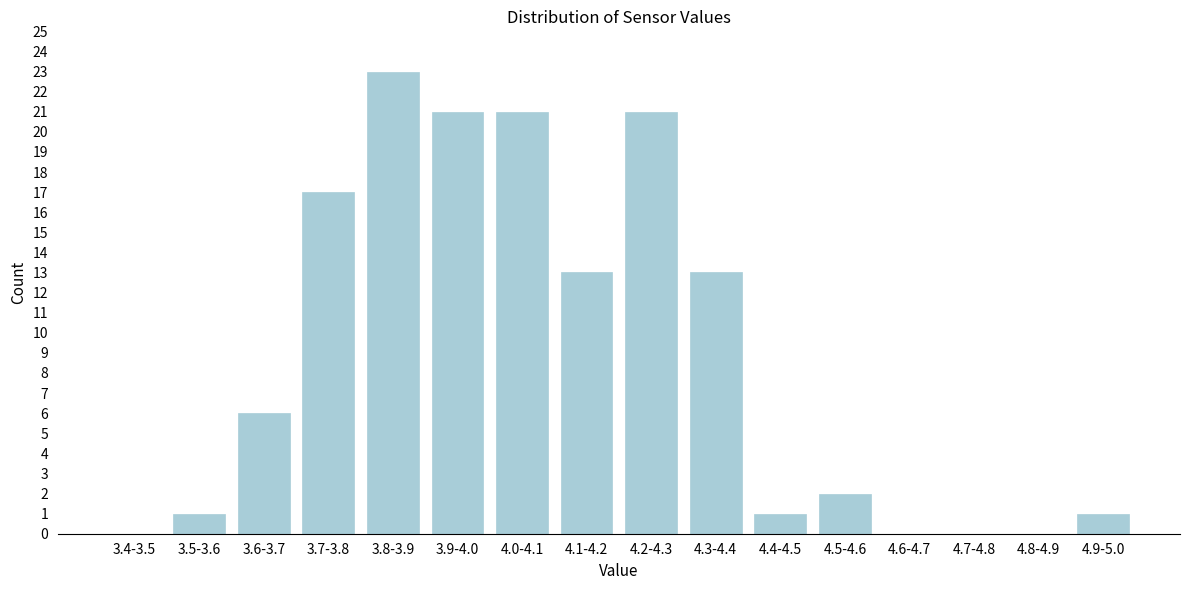

Reading left to right, transcribe all the data shown in this chart.

3.4-3.5=0	3.5-3.6=1	3.6-3.7=6	3.7-3.8=17	3.8-3.9=23	3.9-4.0=21	4.0-4.1=21	4.1-4.2=13	4.2-4.3=21	4.3-4.4=13	4.4-4.5=1	4.5-4.6=2	4.6-4.7=0	4.7-4.8=0	4.8-4.9=0	4.9-5.0=1